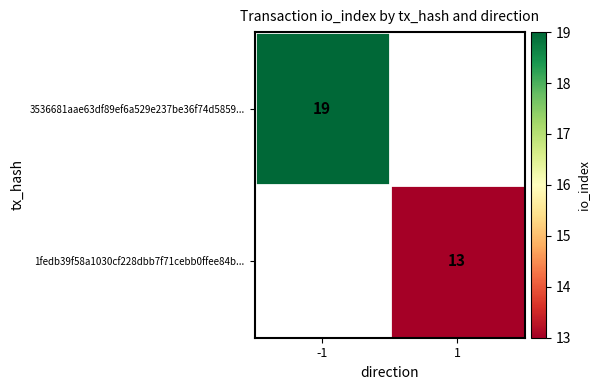

What is the minimum value shown in the chart?

13.0